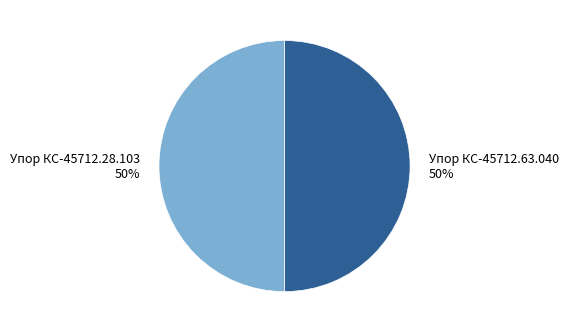

Approximately how many times larger is the value at Упор КС-45712.63.040 50% compared to Упор КС-45712.28.103 50%?

1.0